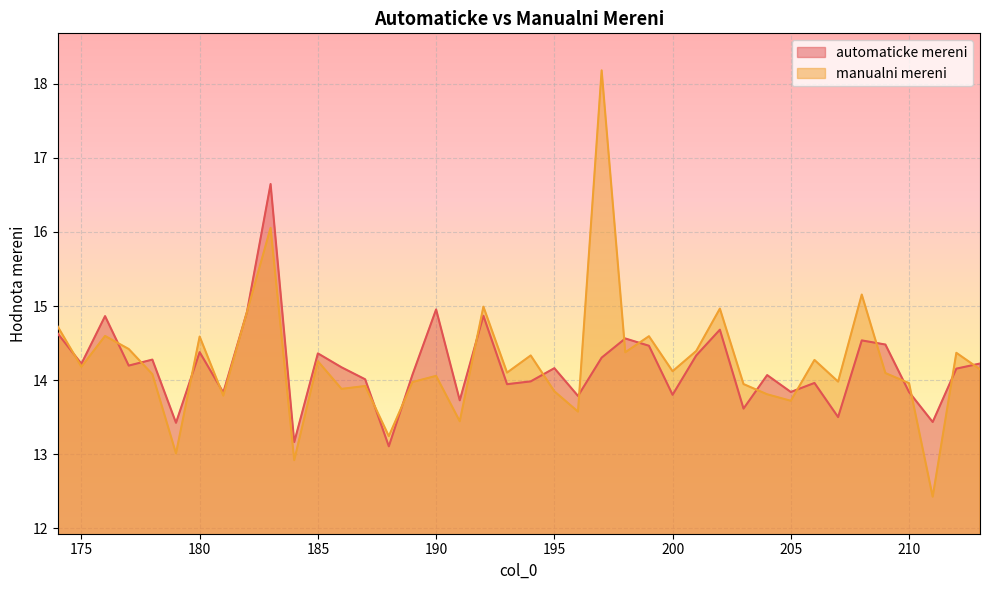

Which series has the largest range (max minus min)?

manualni mereni